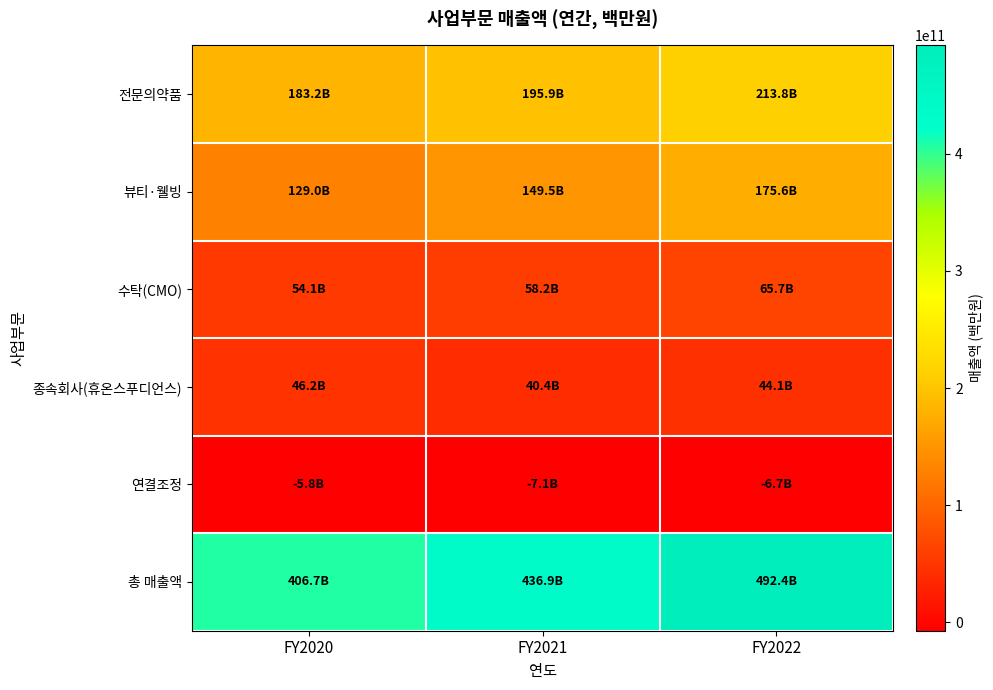

Reading left to right, extract all data points from this chart.

전문의약품: FY2020=183182795361	FY2021=195917781708	FY2022=213750557678
뷰티·웰빙: FY2020=129009150920	FY2021=149502202516	FY2022=175594665433
수탁(CMO): FY2020=54056503043	FY2021=58182943236	FY2022=65712251132
종속회사(휴온스푸디언스): FY2020=46185950098	FY2021=40430152241	FY2022=44071957565
연결조정: FY2020=-5756518454	FY2021=-7121690774	FY2022=-6742621043
총 매출액: FY2020=406677880968	FY2021=436911388927	FY2022=492386810765